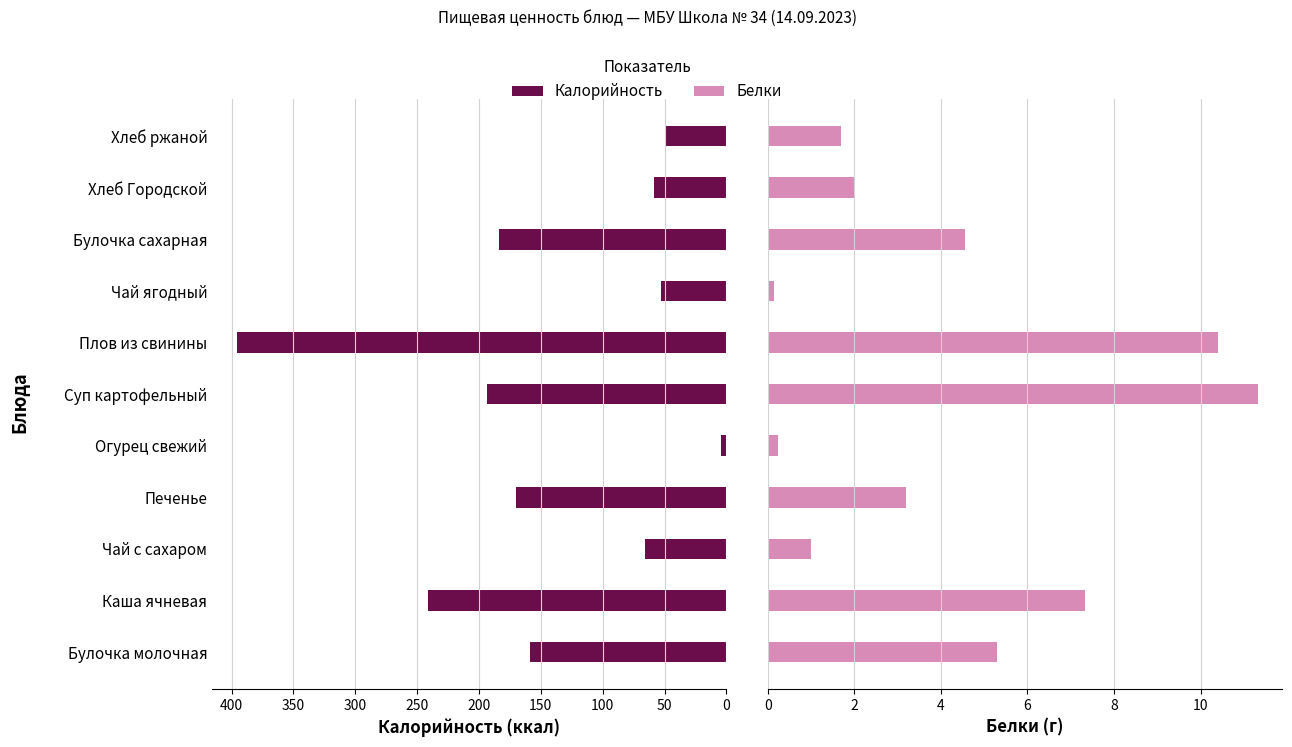

How many categories are shown in the chart?

11